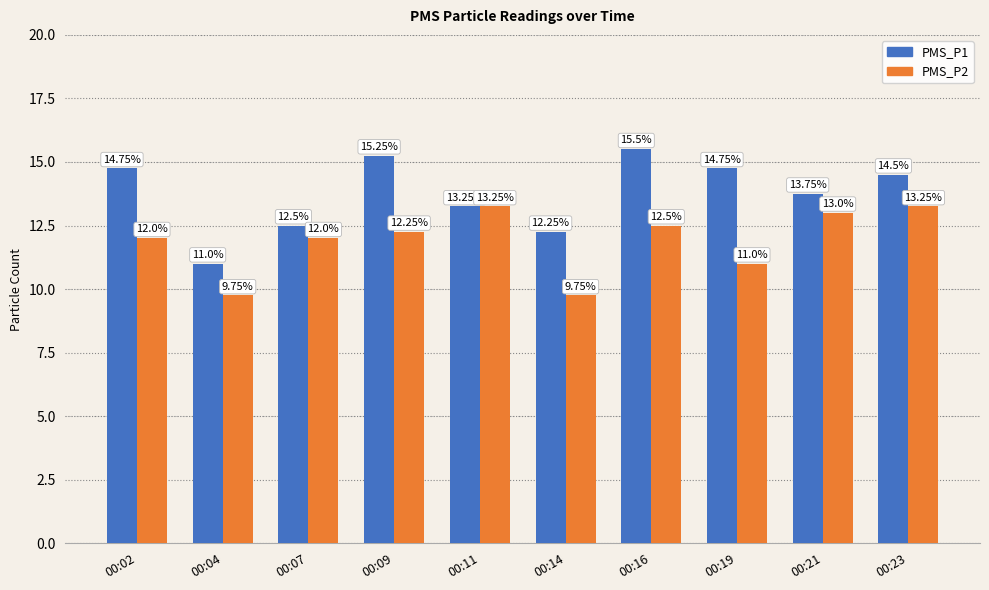

What is the sum of the PMS_P2 values at 00:04 and 00:21?

22.8